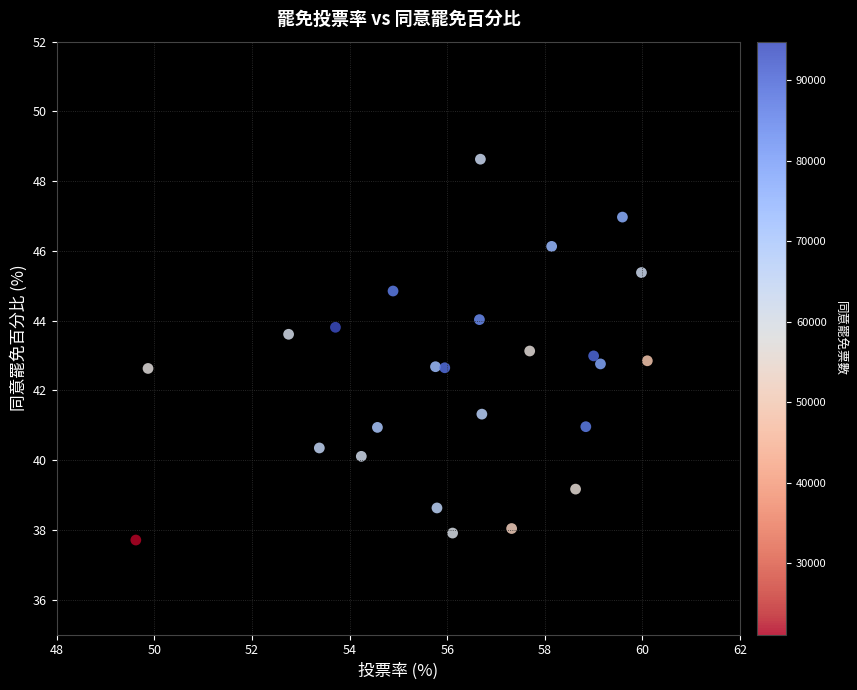

What is the range of X values (max minus min)?

10.5